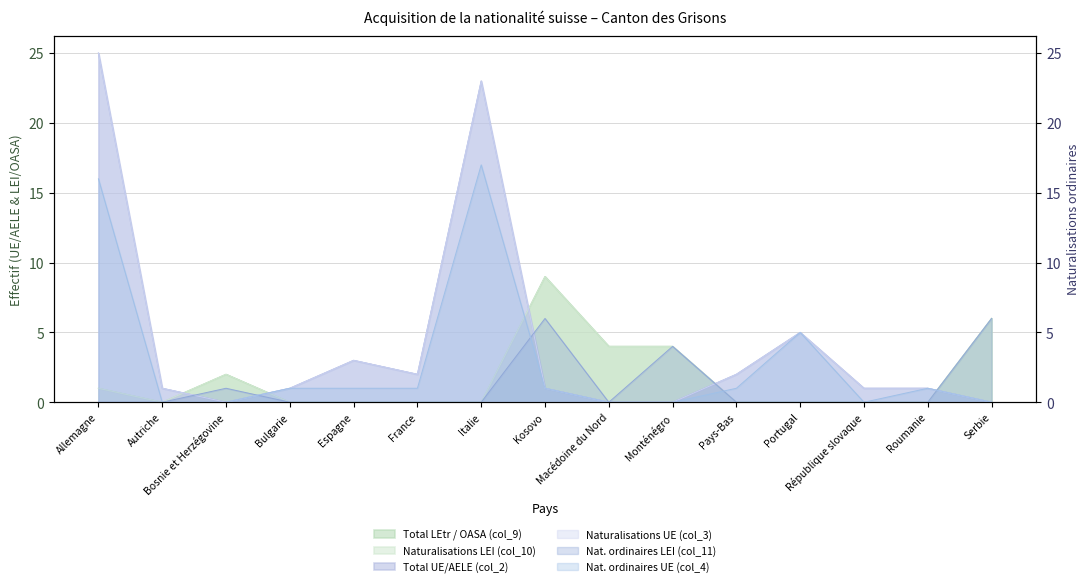

Where is the first local minimum for Nat. ordinaires LEI (col_11)?

Macédoine du Nord